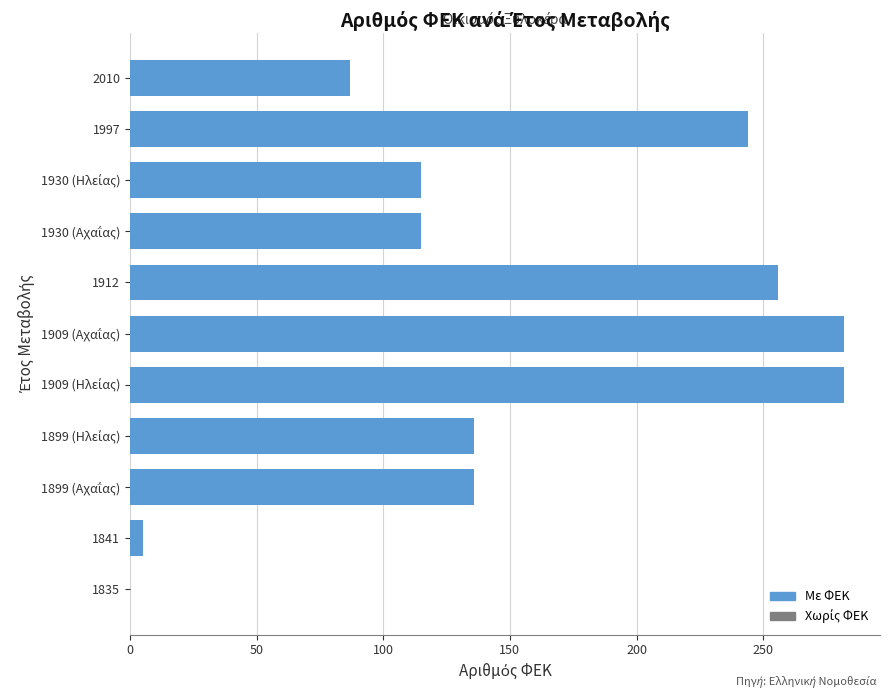

Which has a higher value, 2010 or 1835?

2010